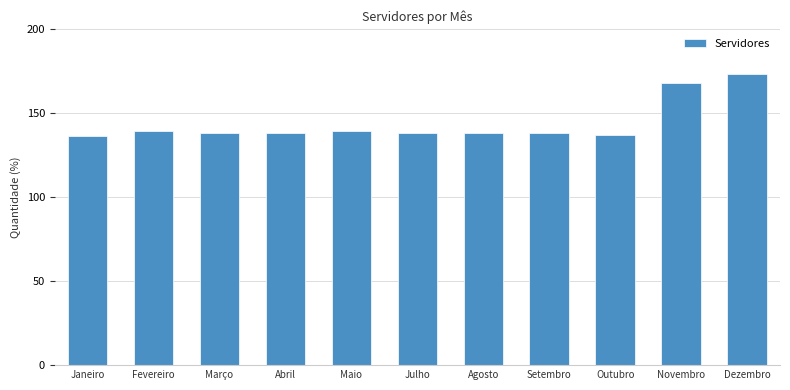

Reading right to left, transcribe all the data shown in this chart.

173	168	137	138	138	138	139	138	138	139	136